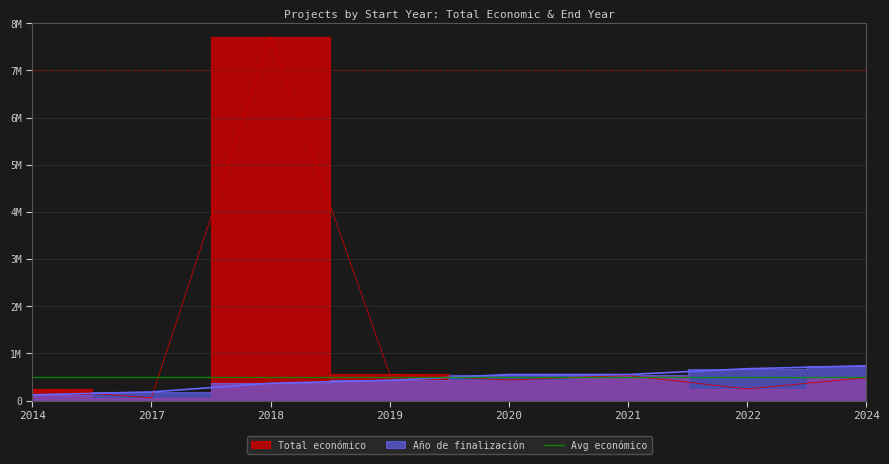

Between 2019 and 2021, which is larger?

2019